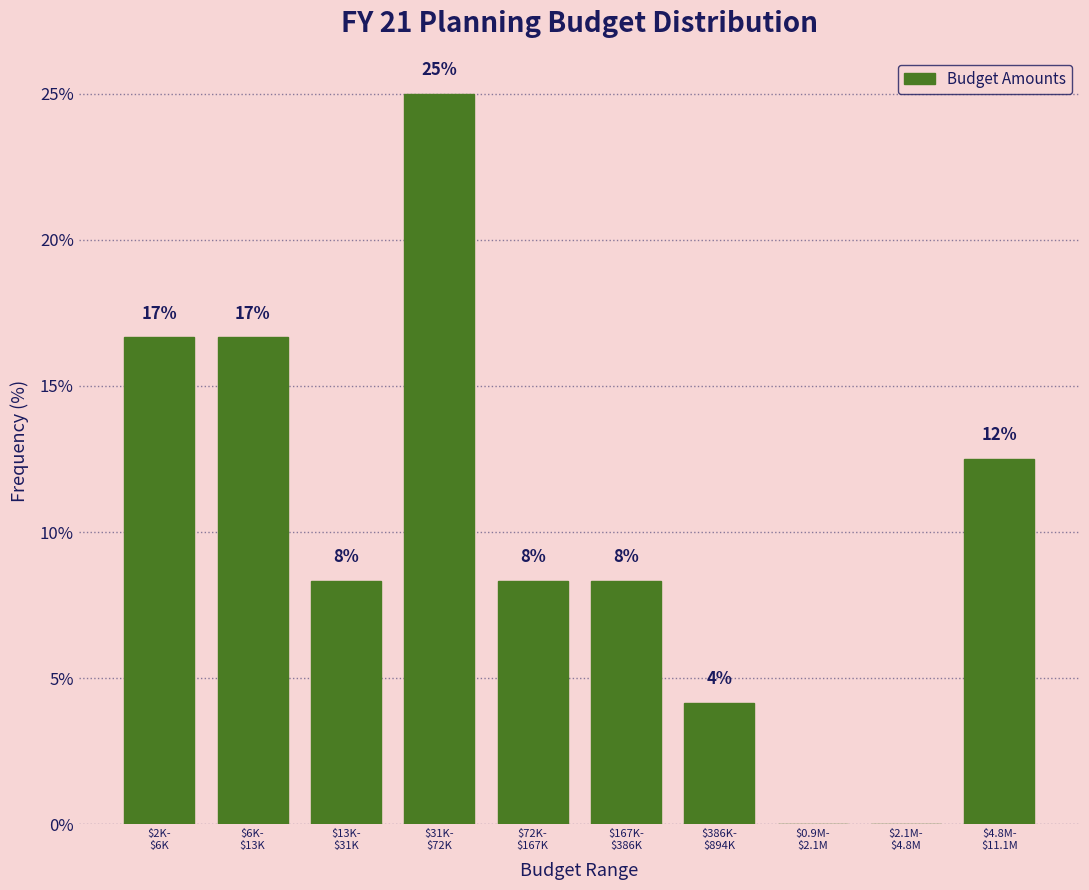

Are the bars horizontal?

No